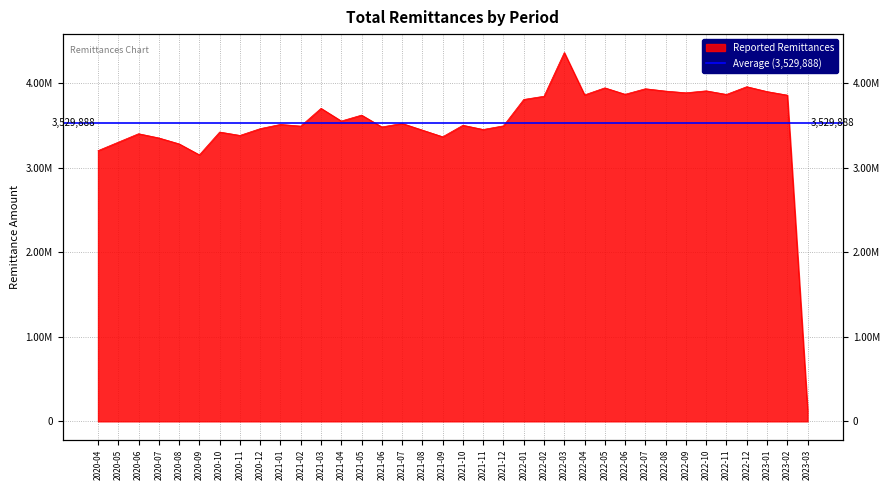

What is the value of the 11th point from the left?

3490000.0